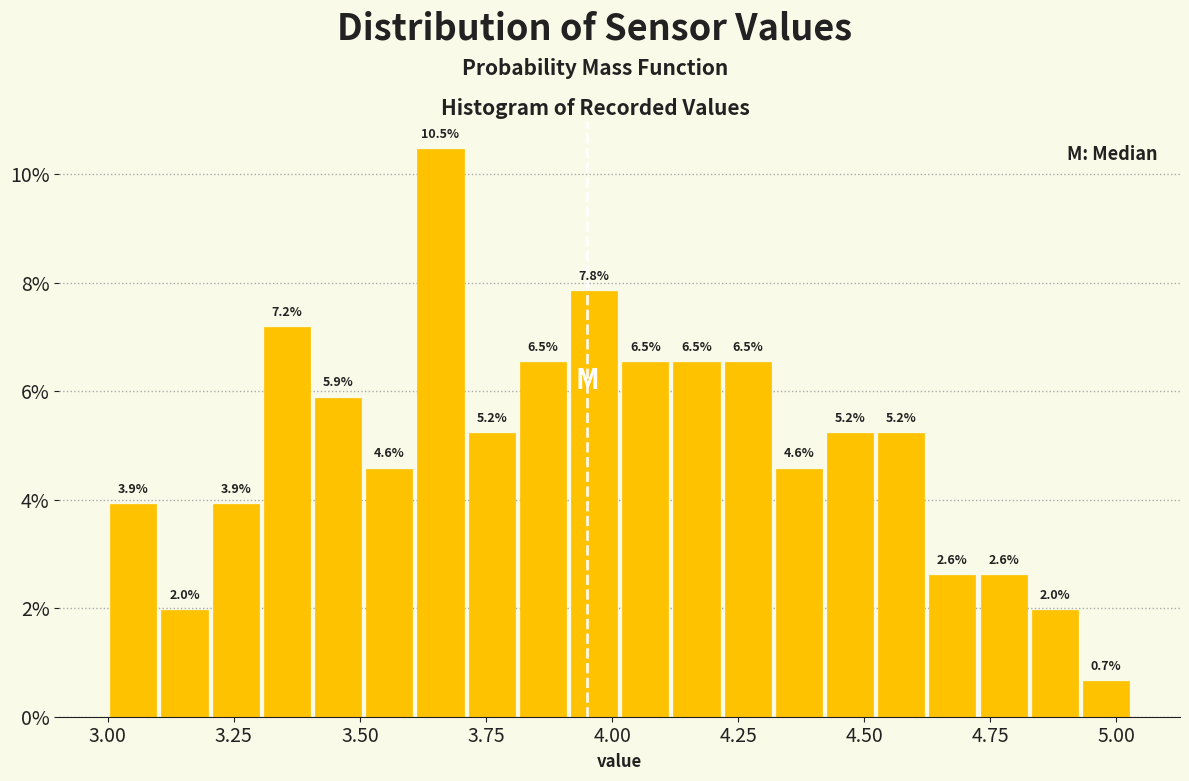

Read against the x-axis, roughly where is the centre of the tallest bar?

3.65